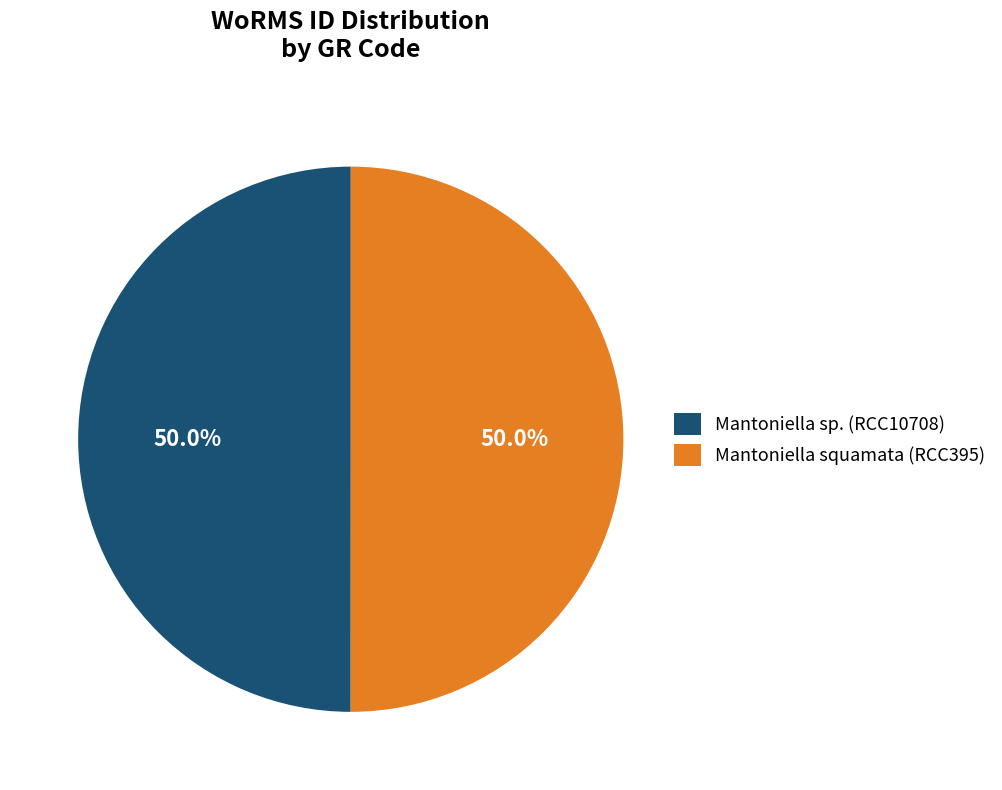

Approximately how many times larger is the value at Mantoniella squamata (RCC395) compared to Mantoniella sp. (RCC10708)?

1.0